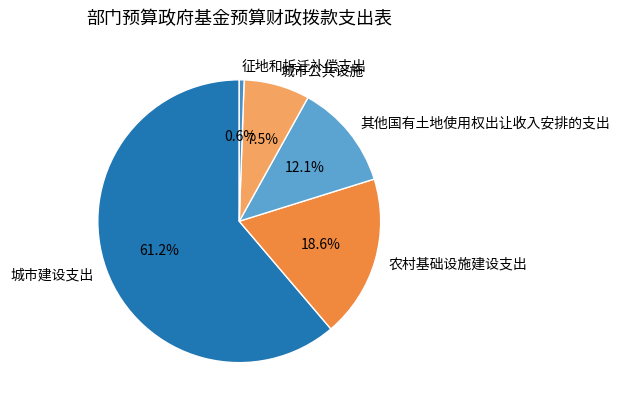

Rank the categories by value from highest to lowest.

城市建设支出, 农村基础设施建设支出, 其他国有土地使用权出让收入安排的支出, 城市公共设施, 征地和拆迁补偿支出